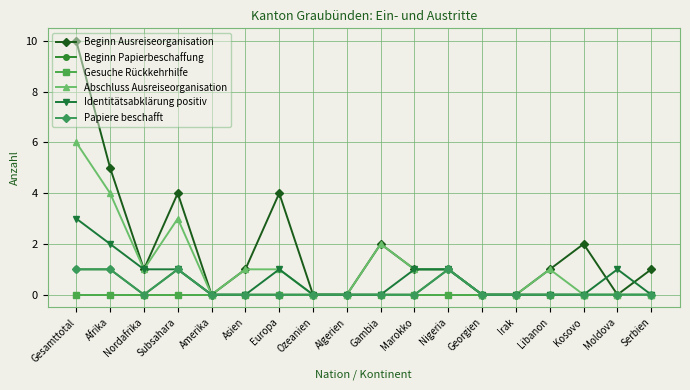

Does the chart have visible grid lines?

Yes